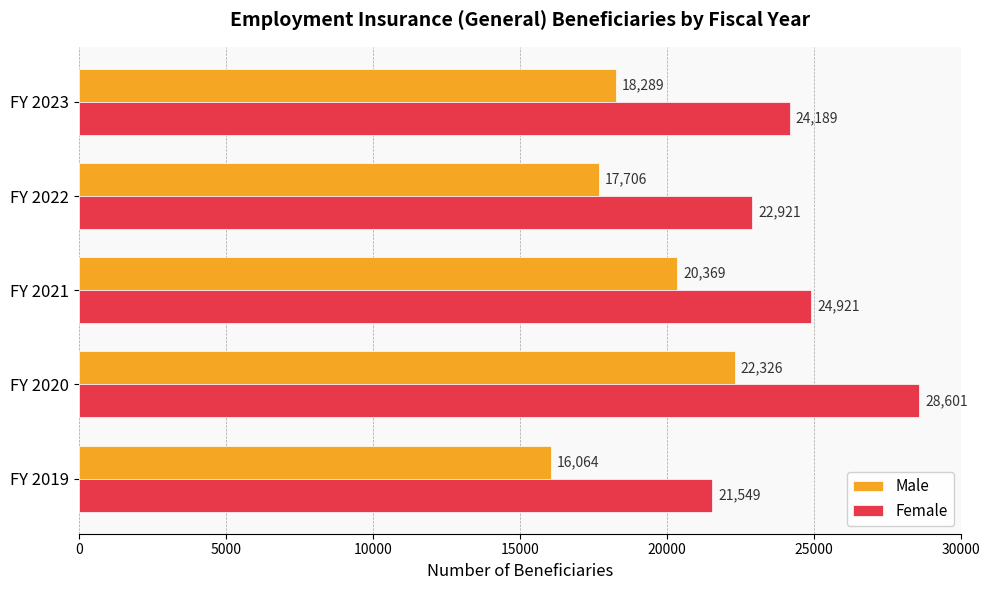

What is the highest value of the Male series?

22326